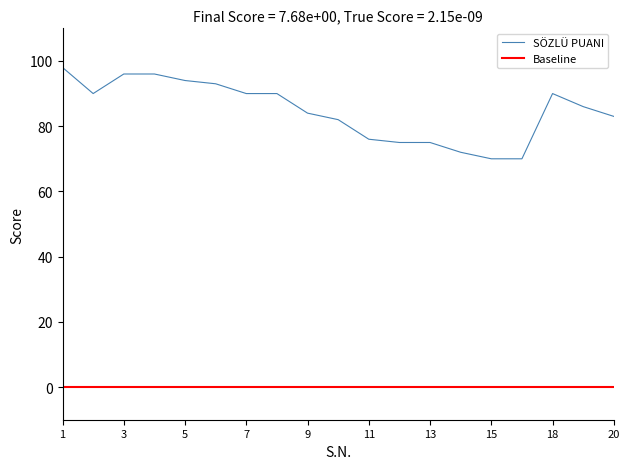

What is the change in value from 16 to 19?

+16